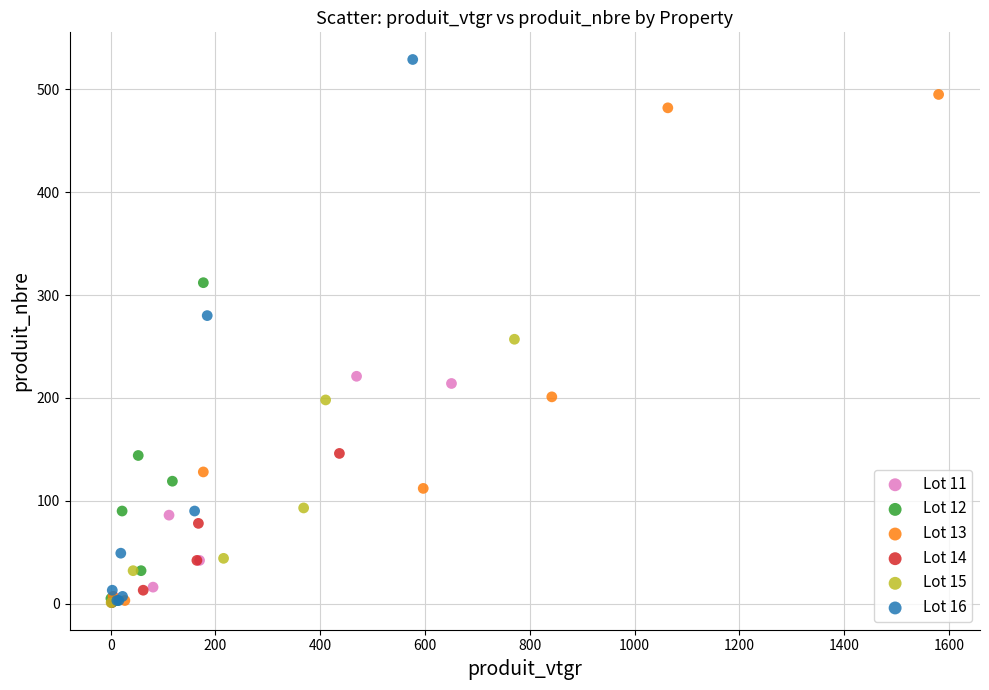

Which series reaches the maximum Y coordinate?

Lot 16